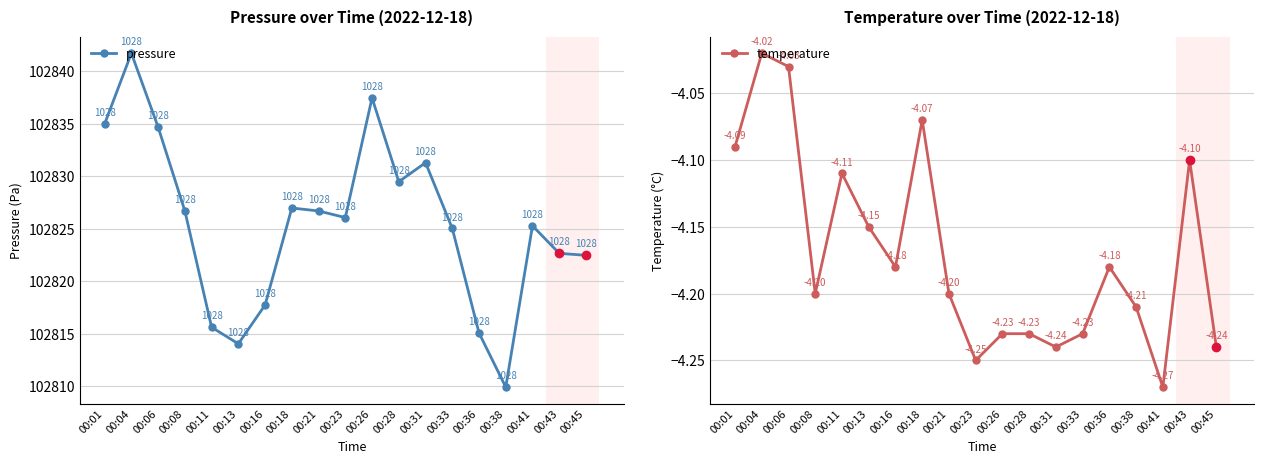

Is it true that pressure equals 27247.7 at 00:08?

False